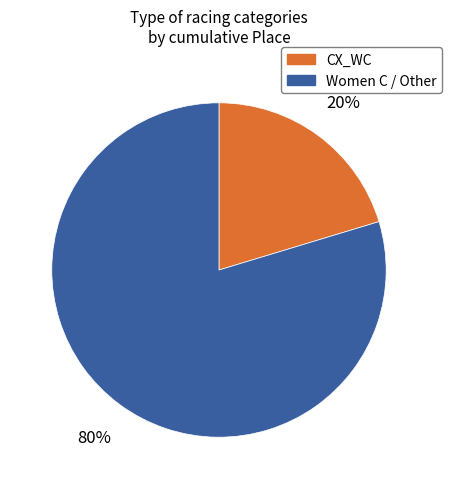

How many slices are in this pie chart?

2